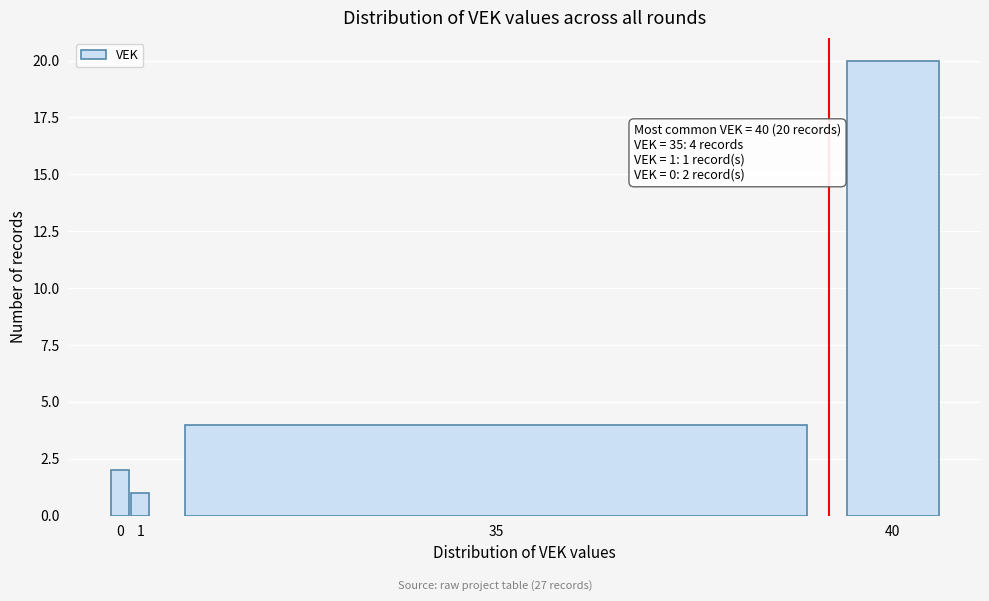

Reading right to left, extract all data points from this chart.

20	4	1	2